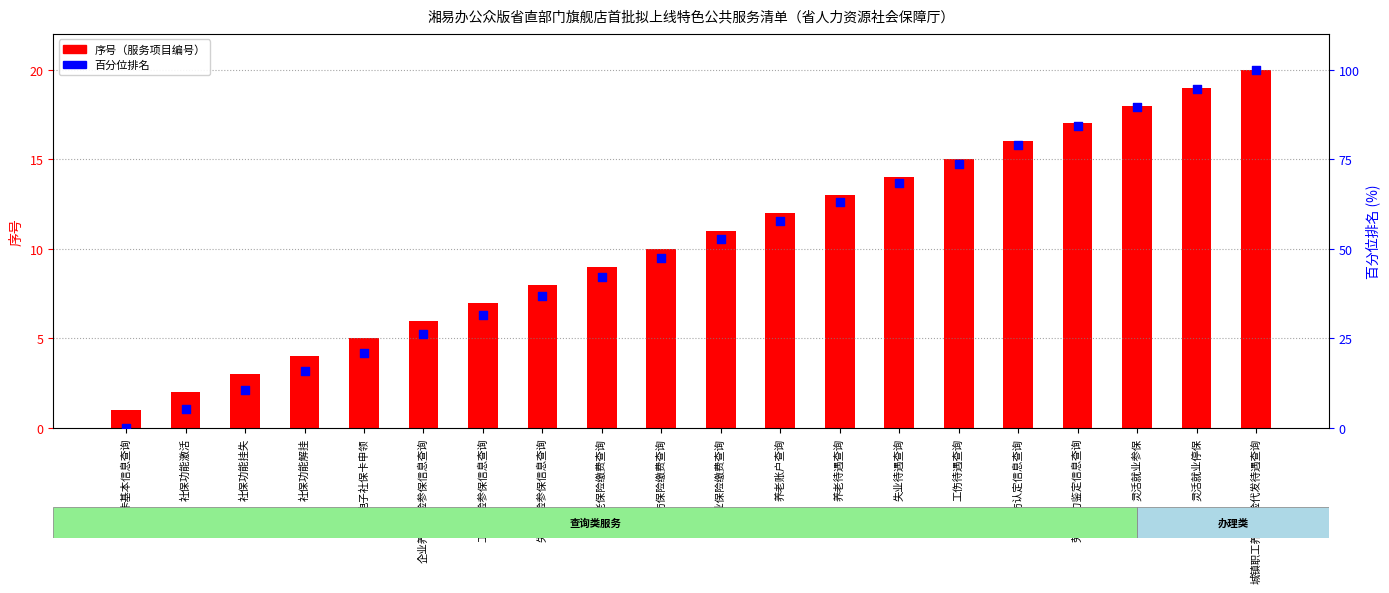

What is the total value across all series at 工伤认定信息查询?

94.9